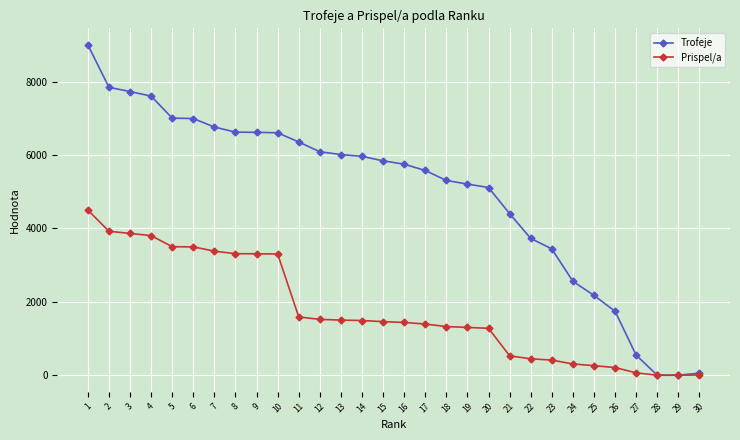

List the series in order of their overall mean, lowest first.

Prispel/a, Trofeje